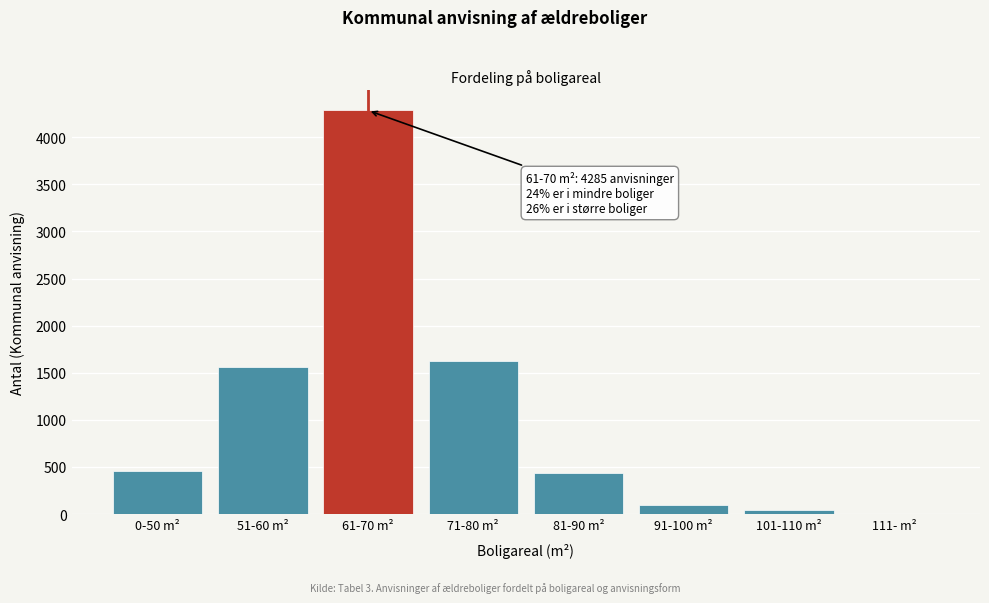

Reading left to right, list all the values displayed in this chart.

0-50 m²=455	51-60 m²=1556	61-70 m²=4285	71-80 m²=1626	81-90 m²=432	91-100 m²=98	101-110 m²=40	111- m²=0